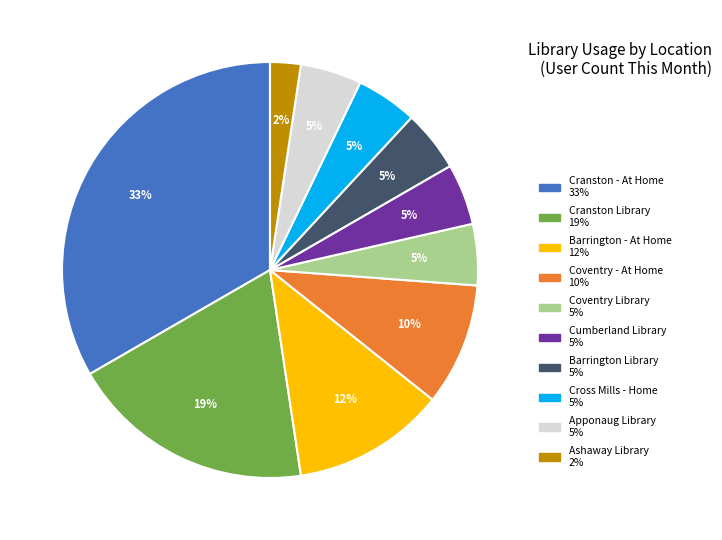

Does any single category account for the majority?

No